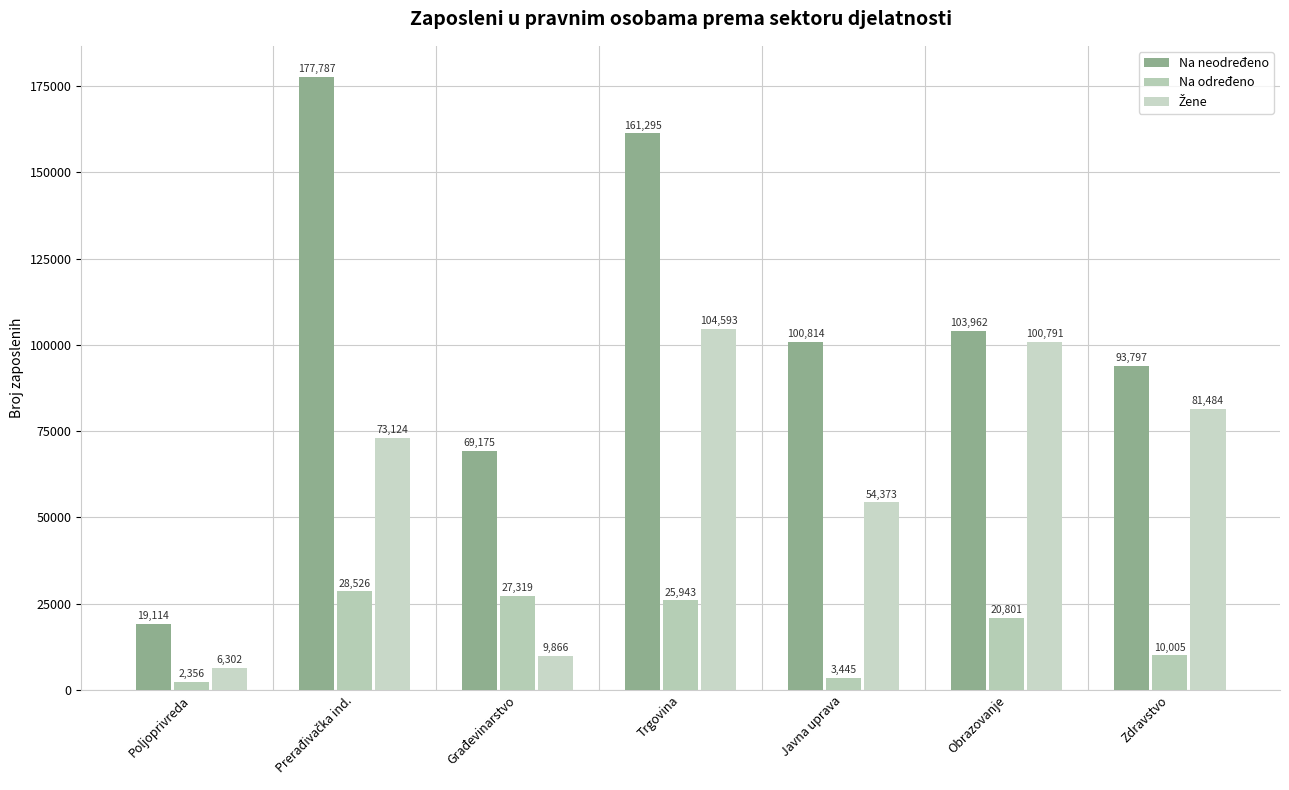

How many distinct data groups are displayed?

3